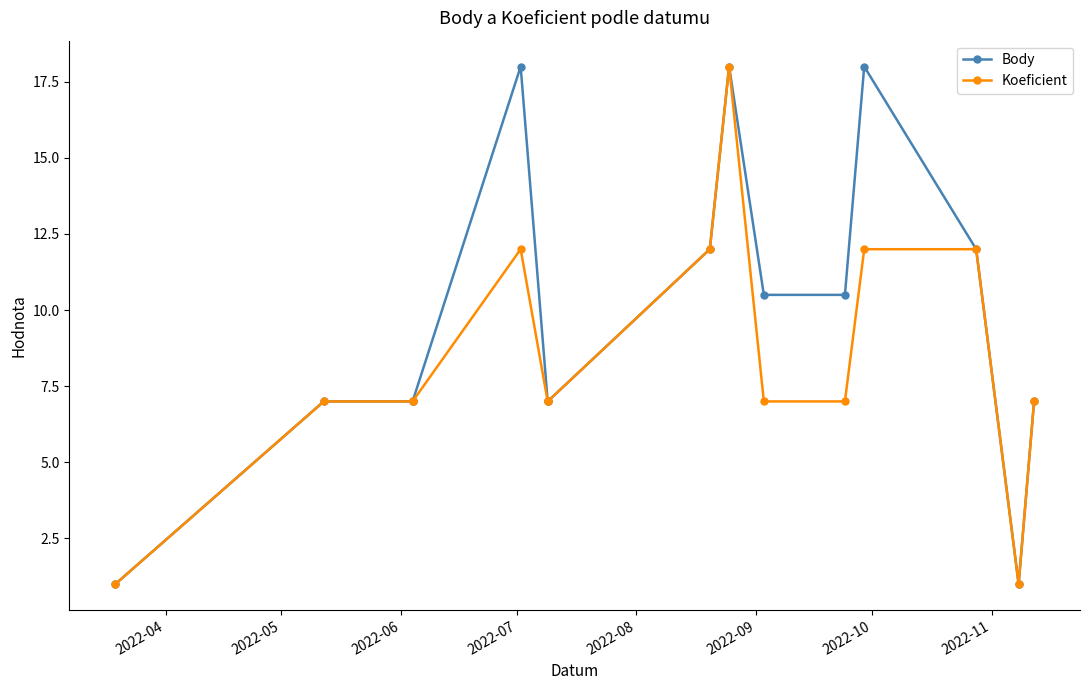

Is it true that Koeficient equals 2.5 at 2022-07?

False